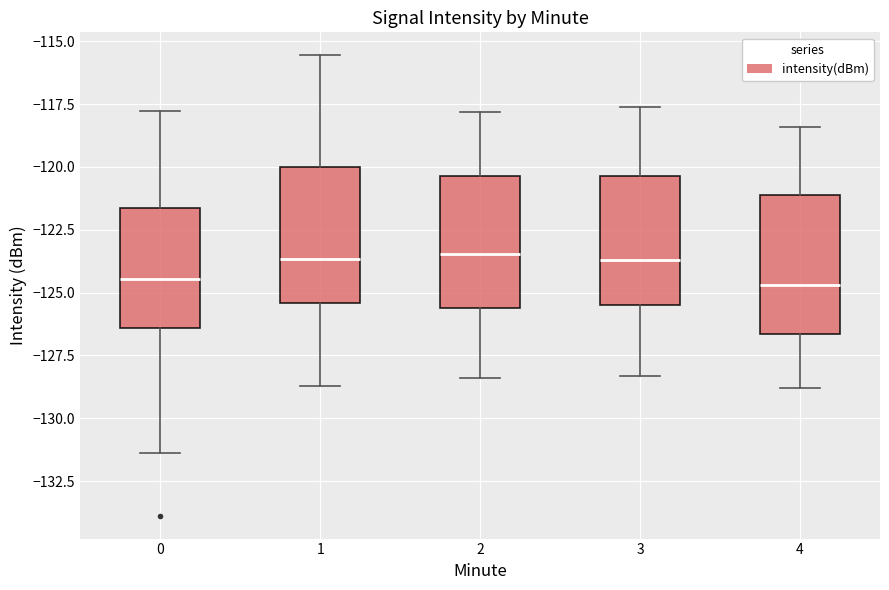

Reading left to right, transcribe this box plot: for each box, give where its median line is, the range the box spans, and where its two whiskers end, as read against the y-axis. The values are not printed on the chart, so give them approximately, as read against the axis.

0: median -124.5, box -126.5 to -121.5, whiskers -131.5 to -118.0
1: median -123.5, box -125.5 to -120.0, whiskers -128.5 to -115.5
2: median -123.5, box -125.5 to -120.5, whiskers -128.5 to -118.0
3: median -123.5, box -125.5 to -120.5, whiskers -128.5 to -117.5
4: median -124.5, box -126.5 to -121.0, whiskers -129.0 to -118.5